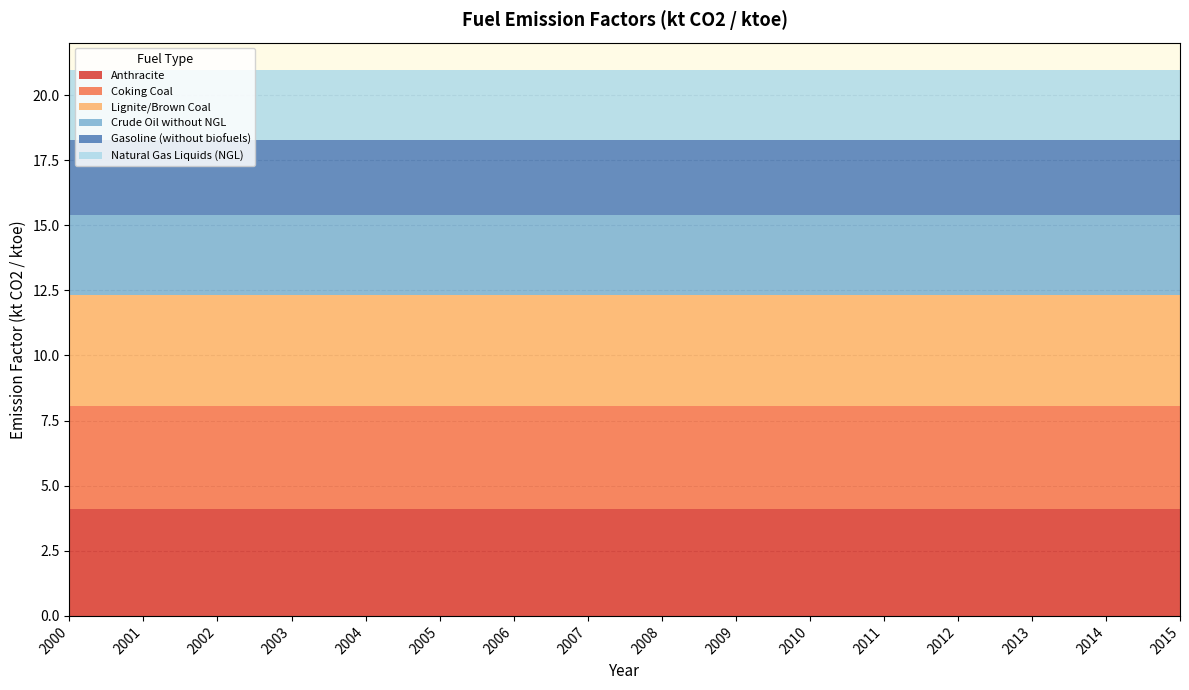

Reading right to left, what are all the values shown in this chart?

Anthracite: 4.1	4.1	4.1	4.1	4.1	4.1	4.1	4.1	4.1	4.1	4.1	4.1	4.1	4.1	4.1	4.1
Coking Coal: 4.0	4.0	4.0	4.0	4.0	4.0	4.0	4.0	4.0	4.0	4.0	4.0	4.0	4.0	4.0	4.0
Lignite/Brown Coal: 4.2	4.2	4.2	4.2	4.2	4.2	4.2	4.2	4.2	4.2	4.2	4.2	4.2	4.2	4.2	4.2
Crude Oil without NGL: 3.1	3.1	3.1	3.1	3.1	3.1	3.1	3.1	3.1	3.1	3.1	3.1	3.1	3.1	3.1	3.1
Gasoline (without biofuels): 2.9	2.9	2.9	2.9	2.9	2.9	2.9	2.9	2.9	2.9	2.9	2.9	2.9	2.9	2.9	2.9
Natural Gas Liquids (NGL): 2.7	2.7	2.7	2.7	2.7	2.7	2.7	2.7	2.7	2.7	2.7	2.7	2.7	2.7	2.7	2.7